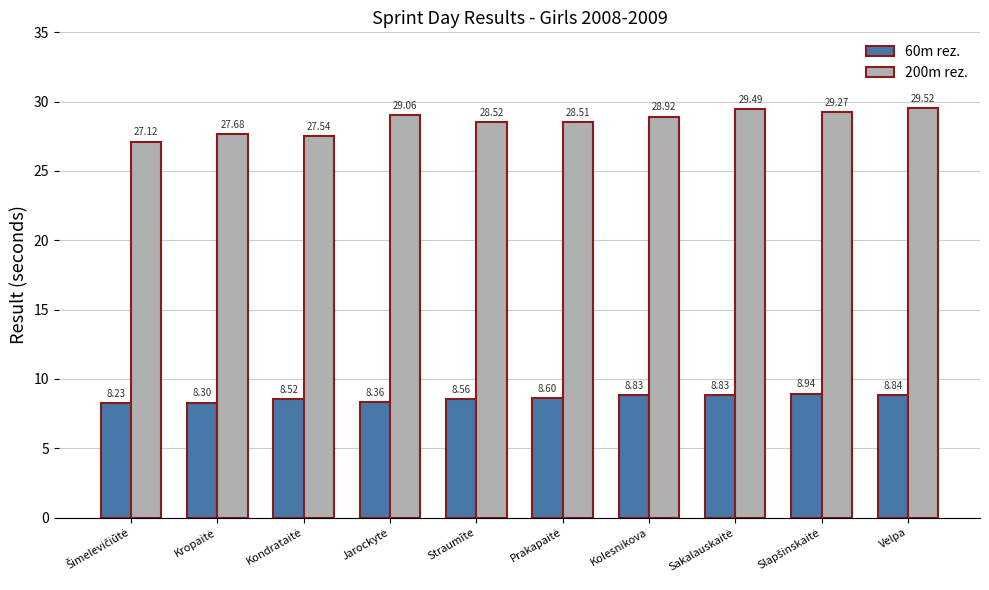

List the series in order of their overall mean, highest first.

200m rez., 60m rez.